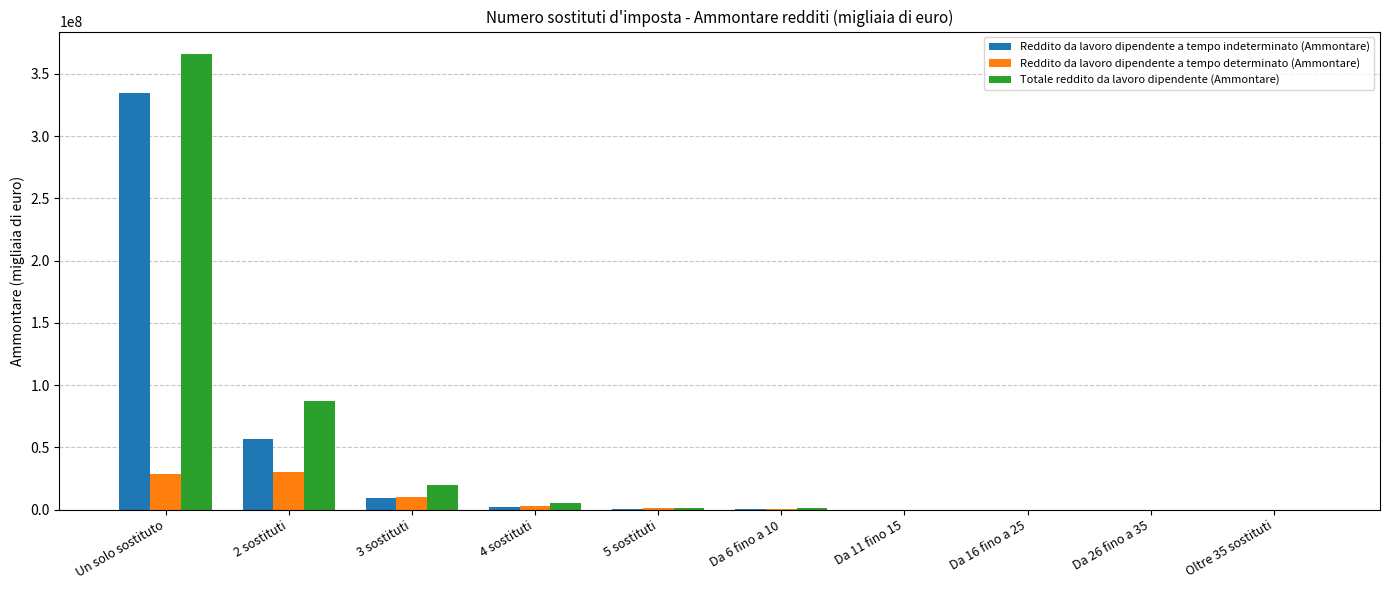

Which category has the highest value across all series?

Un solo sostituto